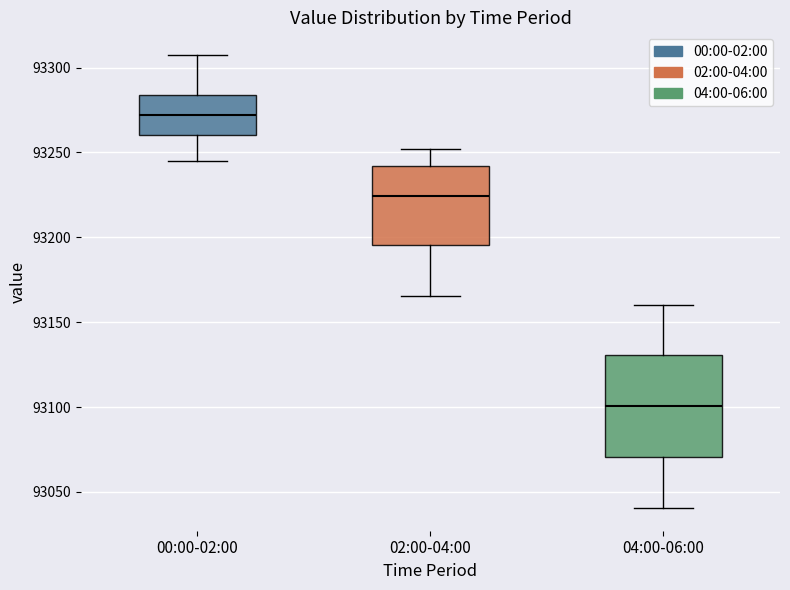

Reading left to right, read every box against the y-axis: the position of its median line, the range the box covers, and the ends of its whiskers. The values are not printed on the chart, so give them approximately, as read against the axis.

00:00-02:00: median 93270, box 93260 to 93285, whiskers 93245 to 93305
02:00-04:00: median 93225, box 93195 to 93240, whiskers 93165 to 93250
04:00-06:00: median 93100, box 93070 to 93130, whiskers 93040 to 93160